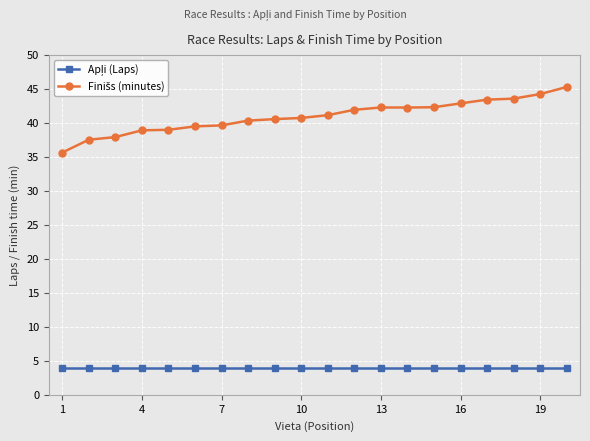

What is the greatest value displayed?

45.2